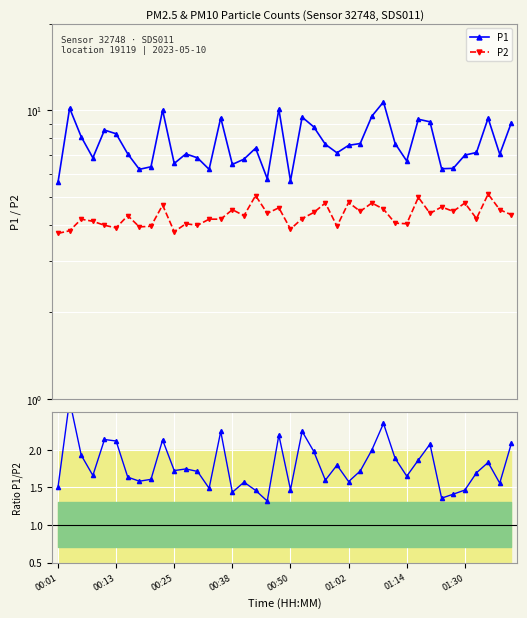

What is the minimum value shown in the chart?

1.3